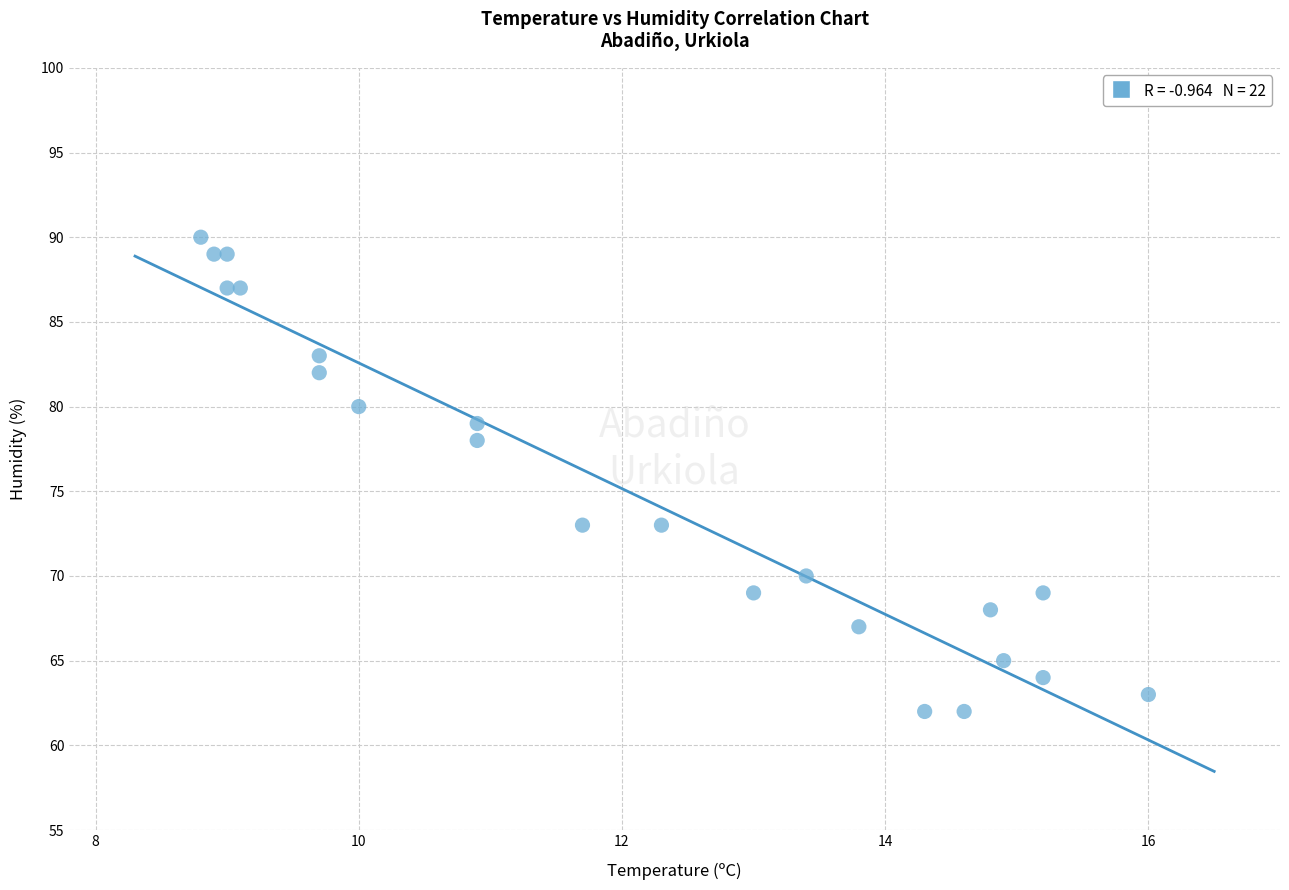

What is the range of Y values (max minus min)?

28